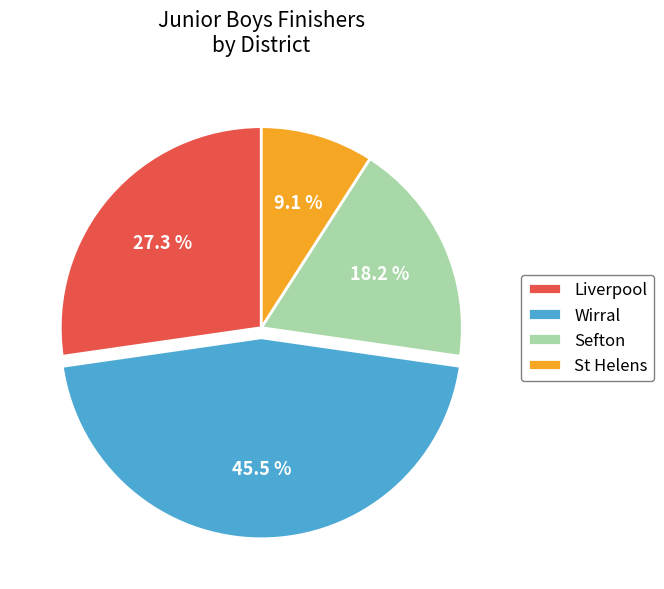

Count the number of slices in the pie.

4